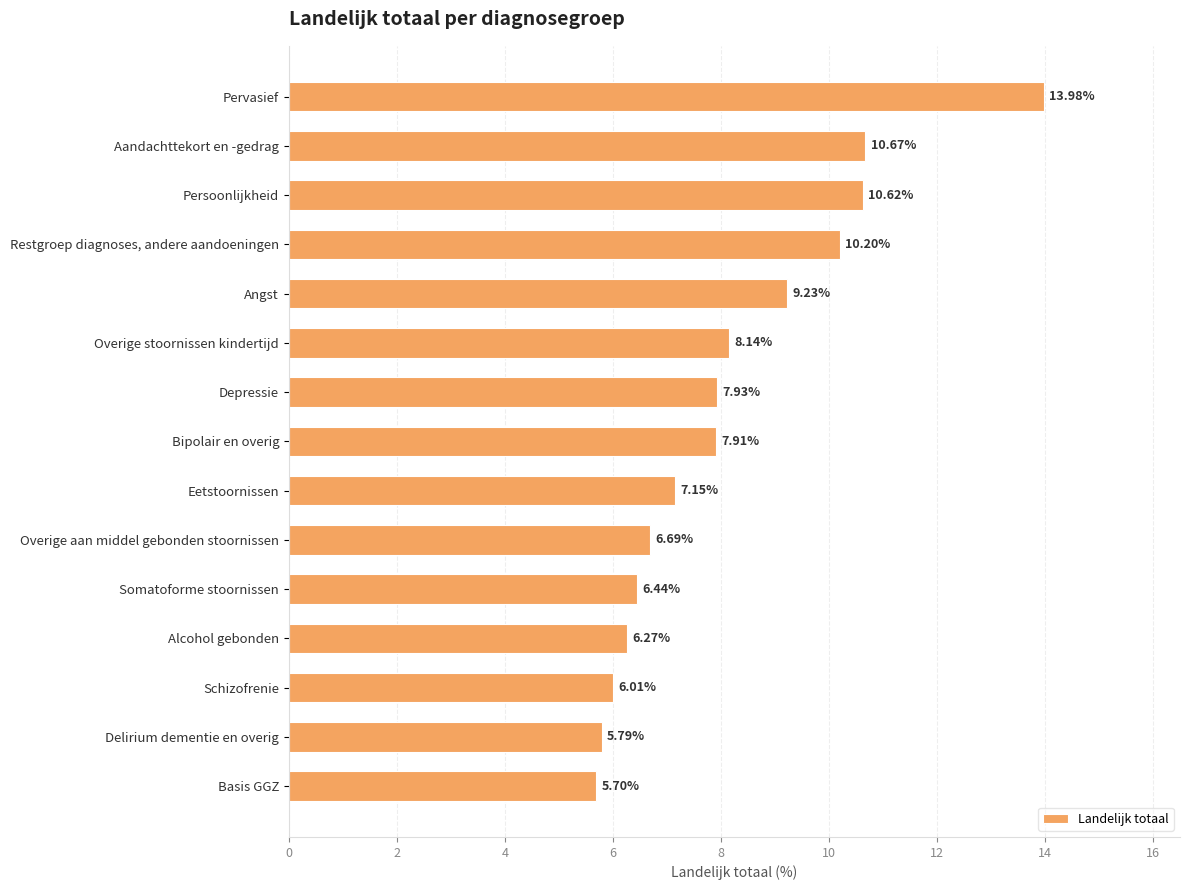

What is the sum of the values at Aandachttekort en -gedrag and Schizofrenie?

16.7